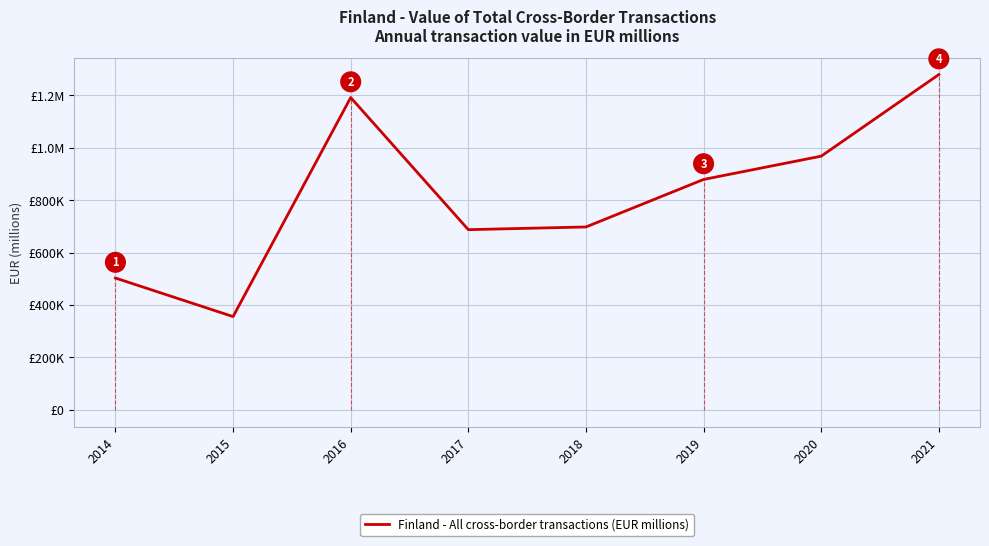

Reading left to right, transcribe all the data shown in this chart.

2014=502698.0	2015=355584.2	2016=1191449.1	2017=687236.5	2018=697581.7	2019=878853.3	2020=967720.7	2021=1279103.6